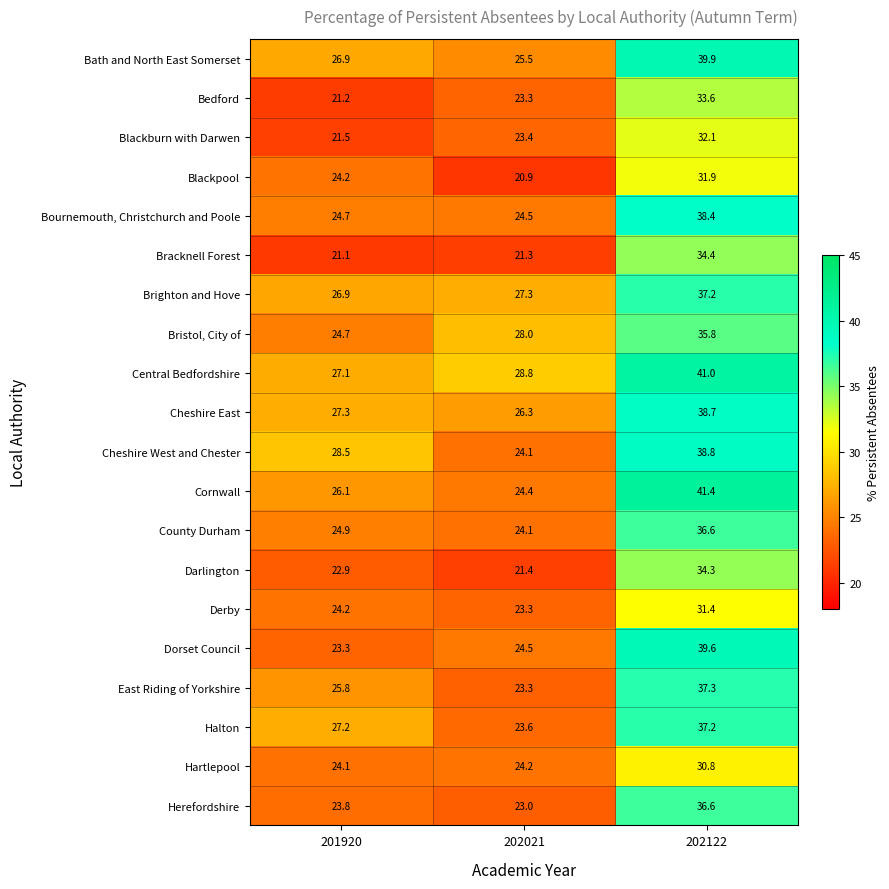

What is the approximate value of Cornwall at 202122?

41.4